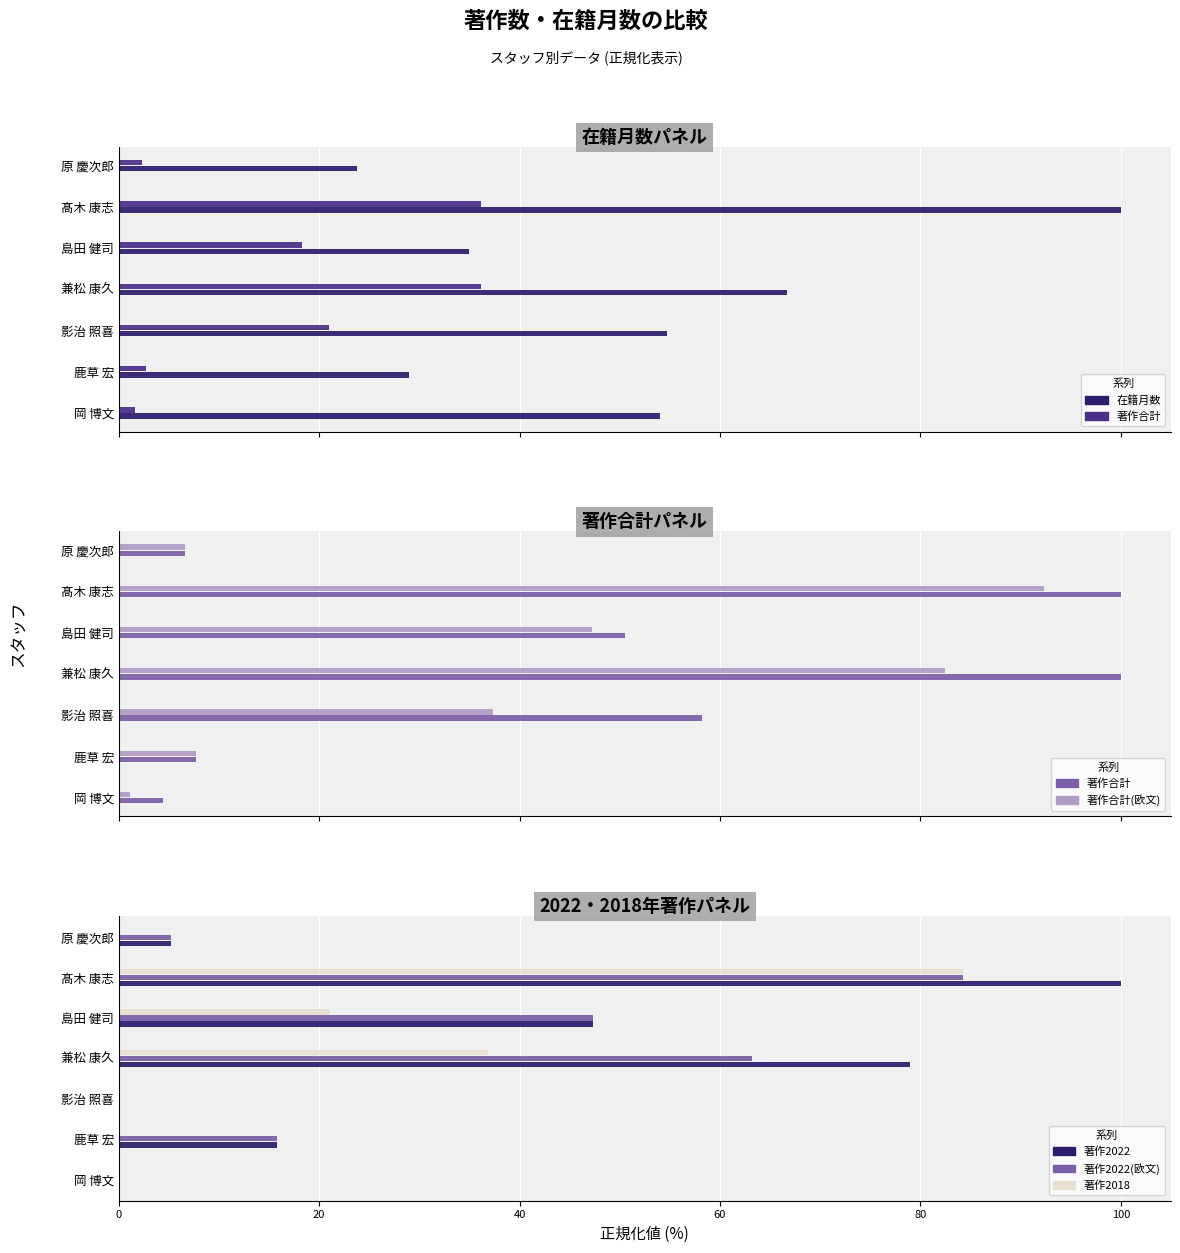

What is the value of the 著作2022(欧文) bar at the 6th from the left?

84.2